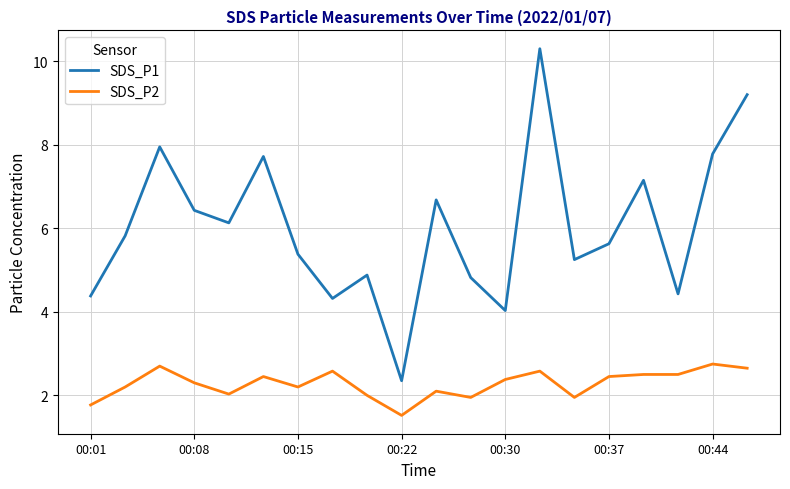

Count the number of data series in this chart.

2